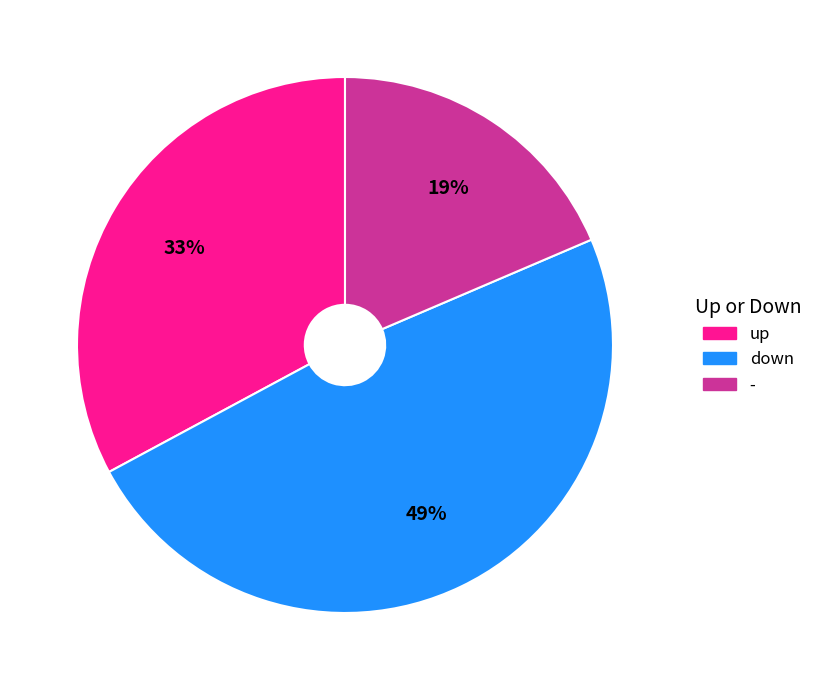

Which category has the biggest portion of the pie?

down